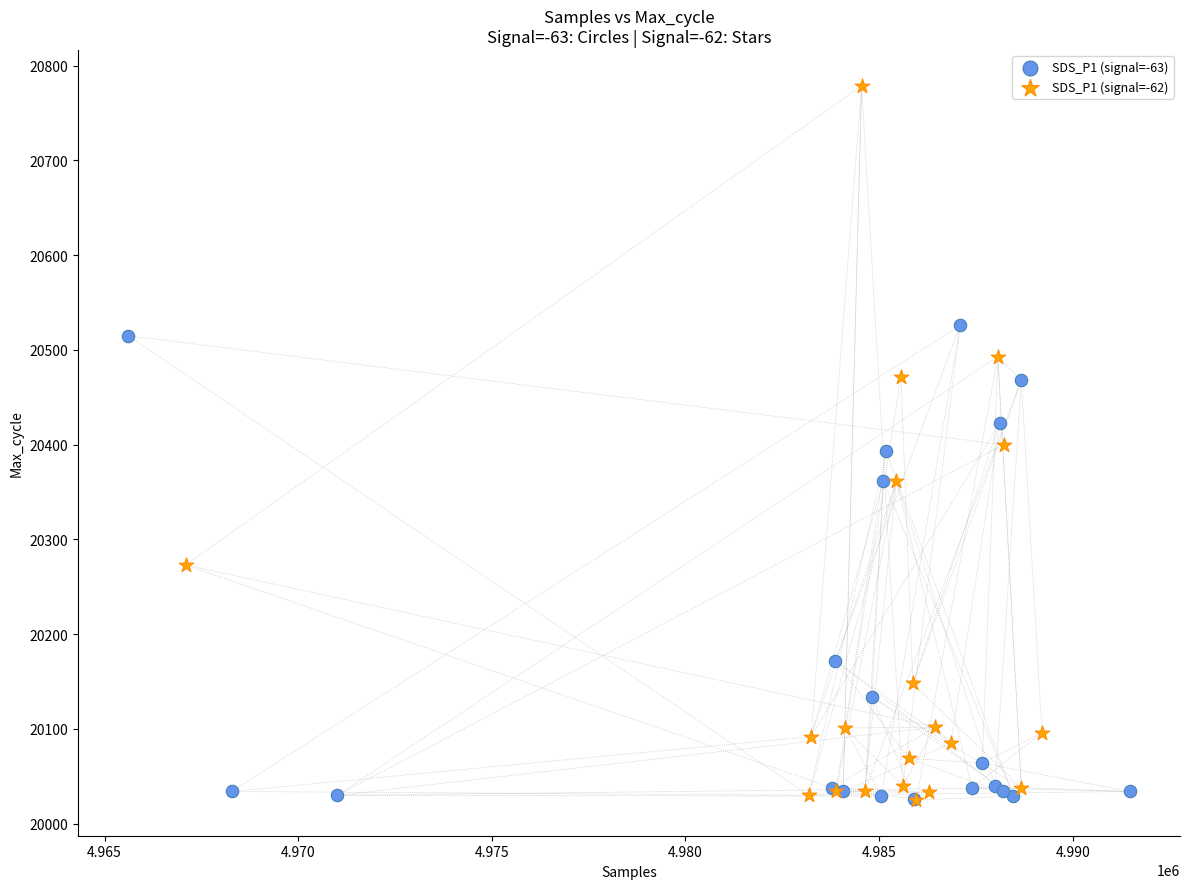

Which series has the widest spread of Y values?

SDS_P1 (signal=-62)